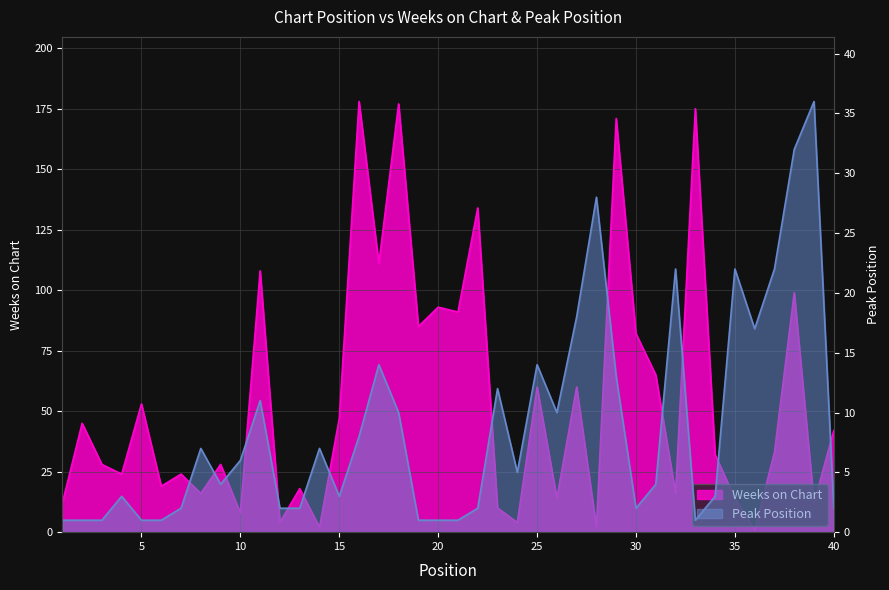

How many times do Peak Position and Weeks on Chart cross each other?

12